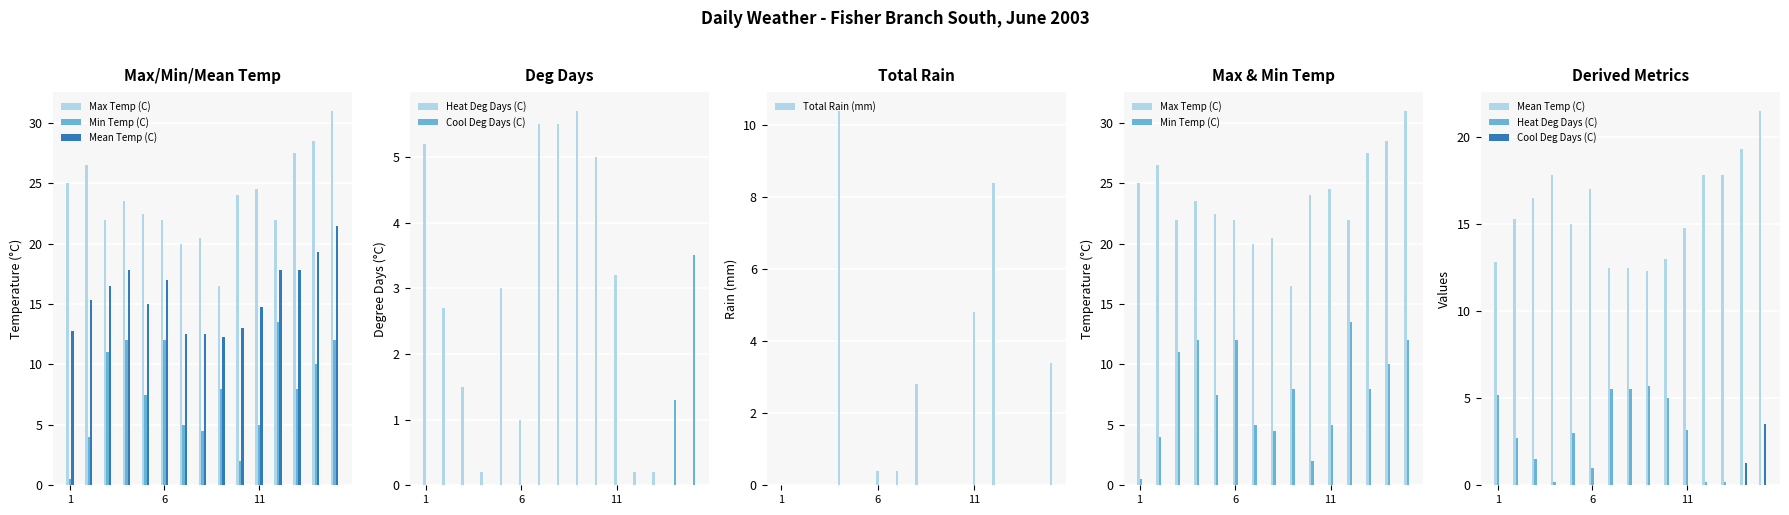

What is the highest value of the Total Rain (mm) series?

10.4